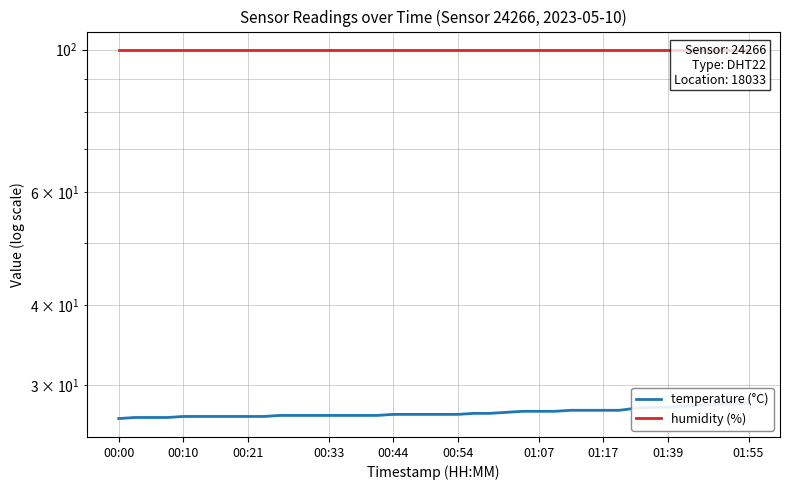

True or false: temperature (°C) and humidity (%) intersect in this chart.

False